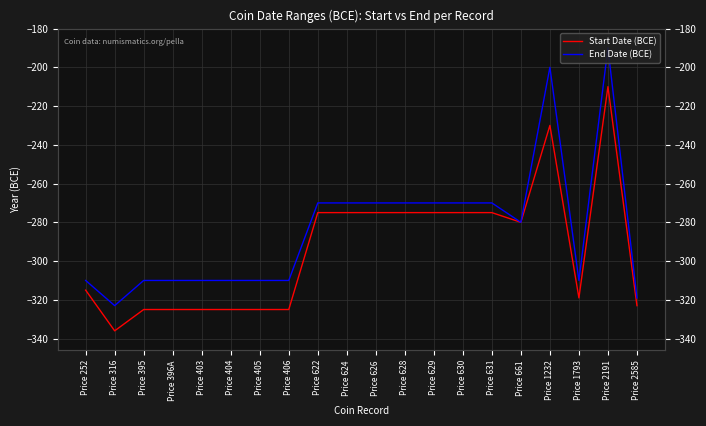

In Start Date (BCE), how many points are higher than both neighbors (excluding endpoints)?

2